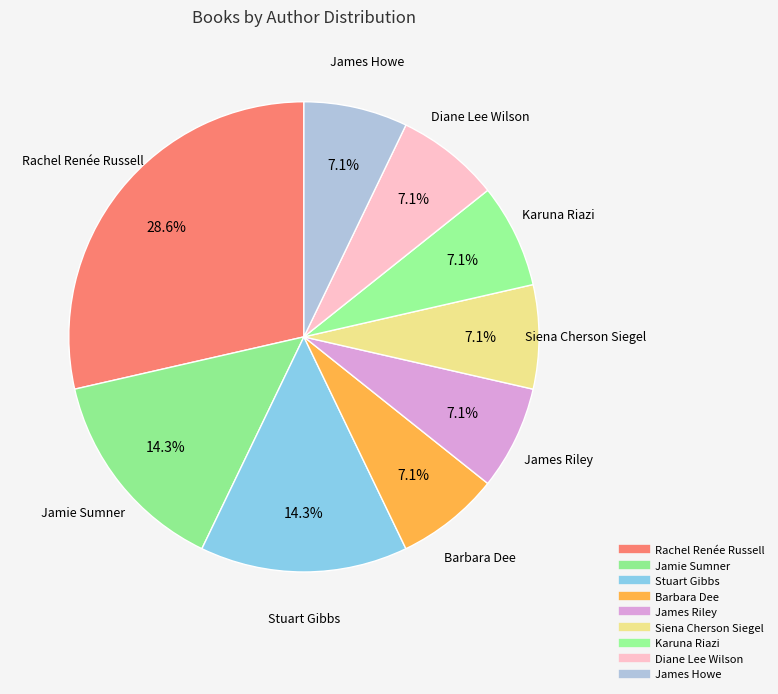

Is it true that Siena Cherson Siegel is 7% of the pie?

True